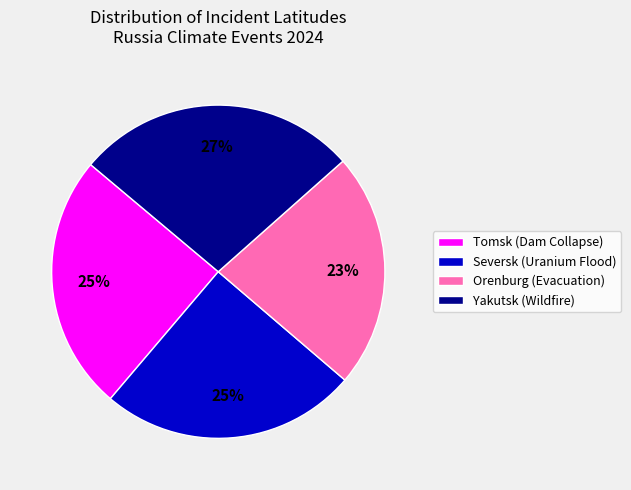

To the nearest percent, what is the difference between the Yakutsk (Wildfire) and Seversk (Uranium Flood) slice percentages?

2%